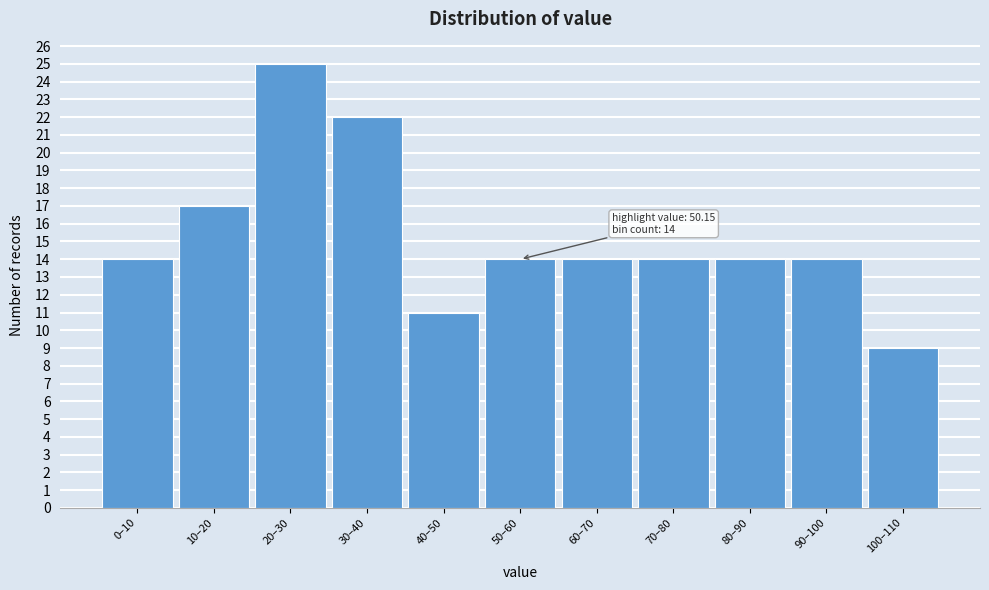

Reading left to right, extract all data points from this chart.

0–10=14	10–20=17	20–30=25	30–40=22	40–50=11	50–60=14	60–70=14	70–80=14	80–90=14	90–100=14	100–110=9